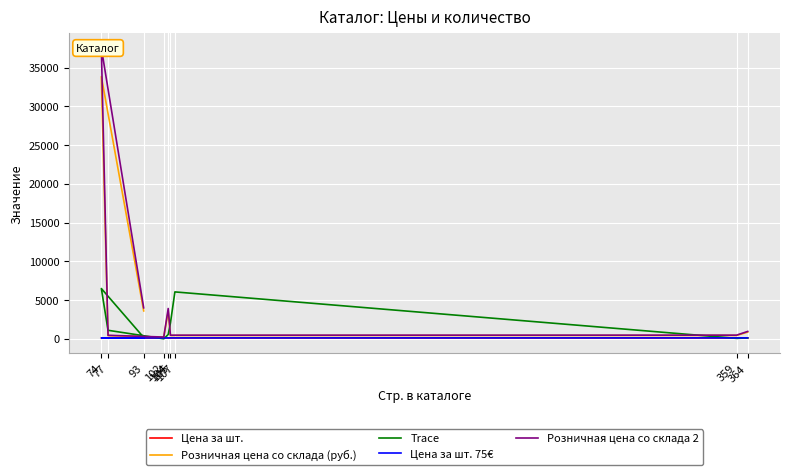

How many data points in Цена за шт. are above 104?

4